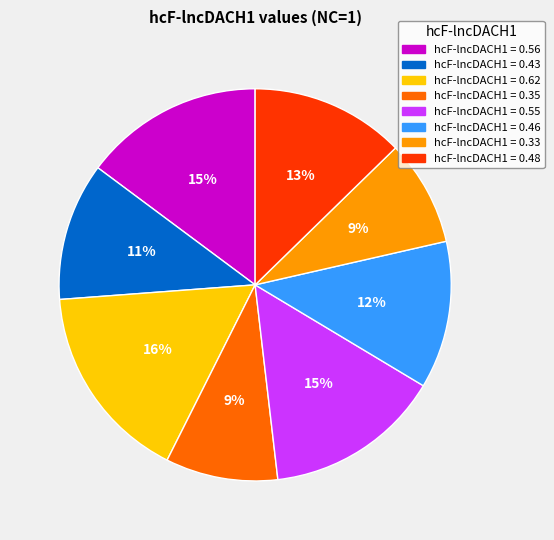

To the nearest percent, what is the average slice percentage?

12%